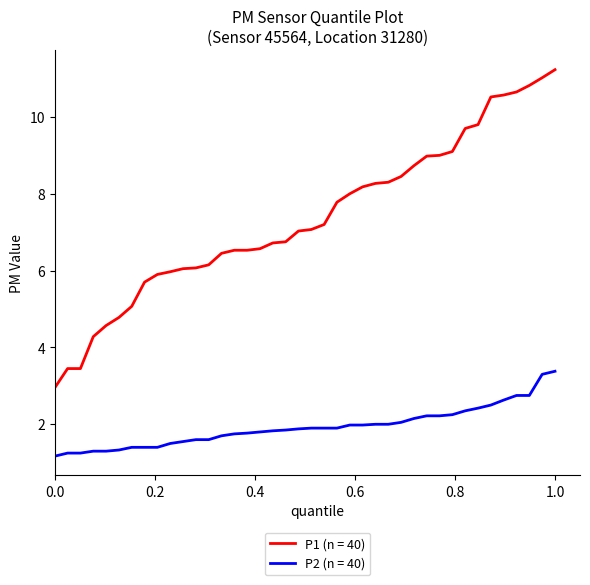

At how many categories does at least one series exceed 5?

34